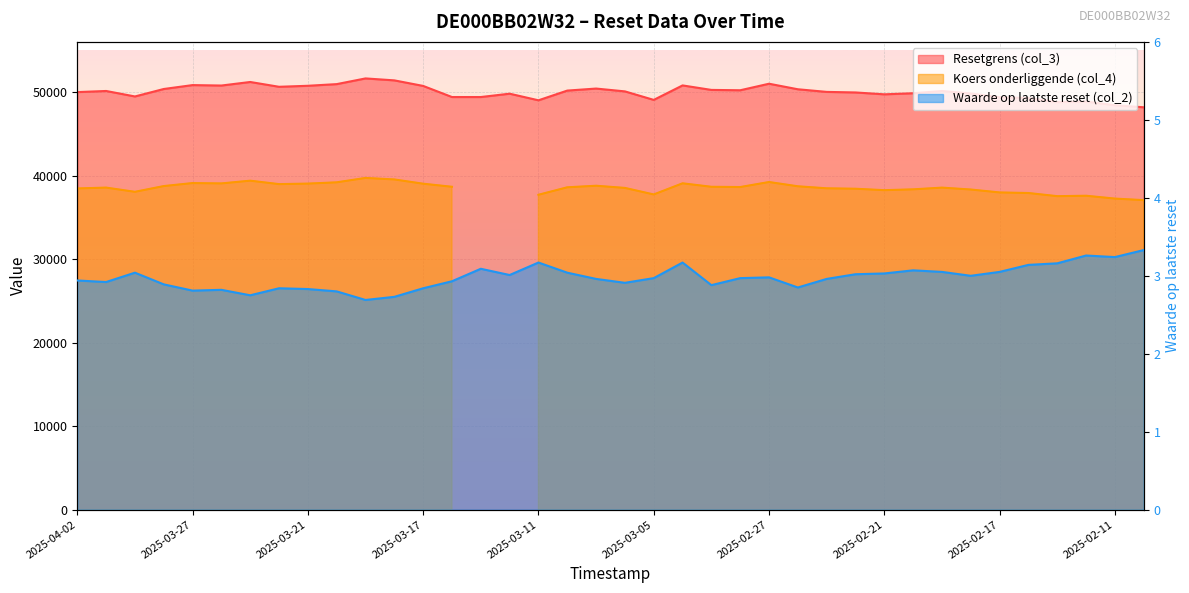

True or false: Waarde op laatste reset (col_2) and Resetgrens (col_3) intersect in this chart.

False